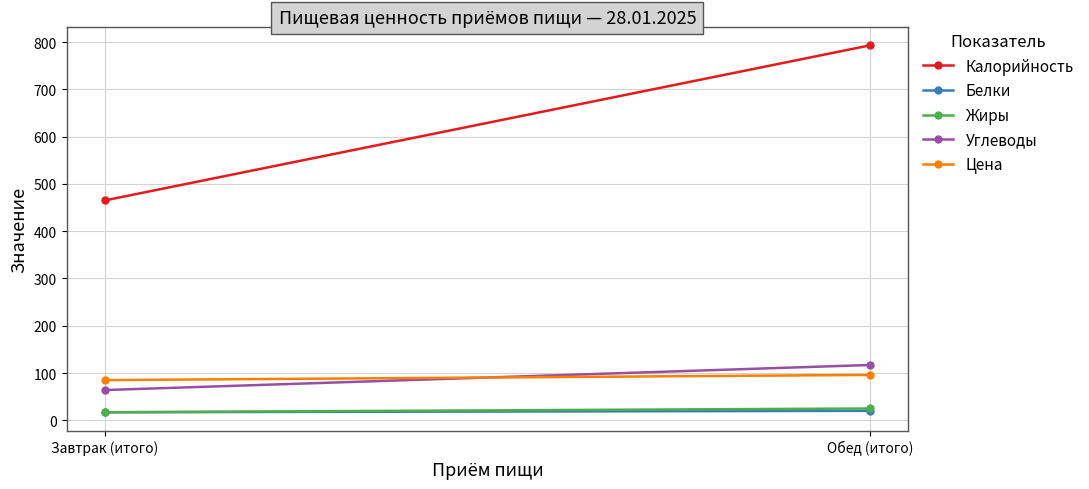

What is the minimum value shown in the chart?

17